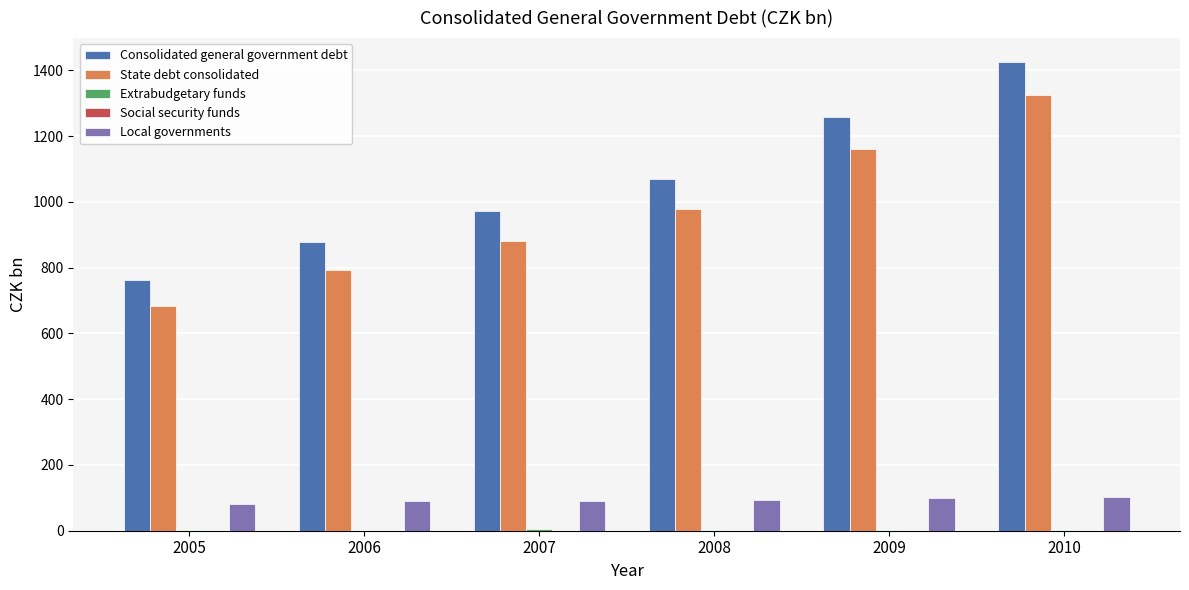

What is the spread (max minus min) of values at 2006?

877.5